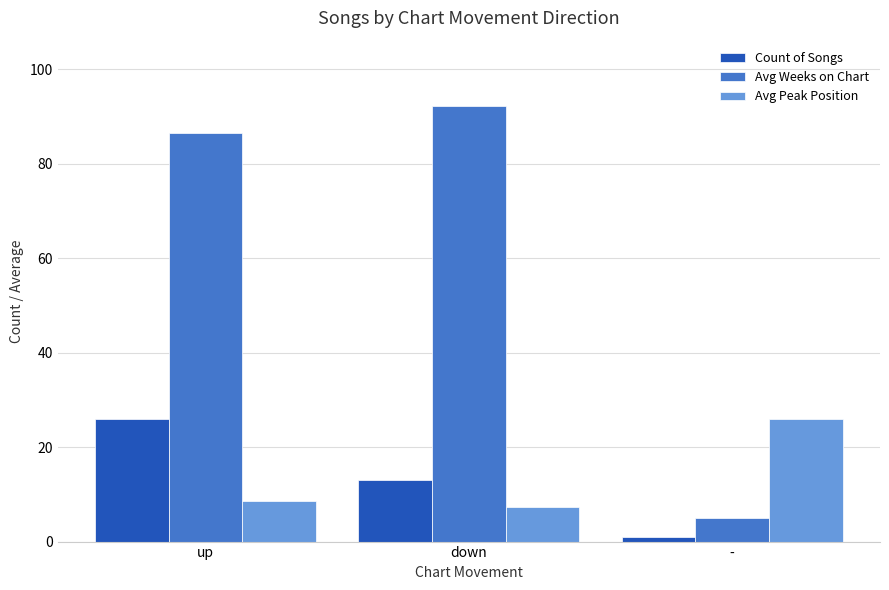

What is the greatest value displayed?

92.2